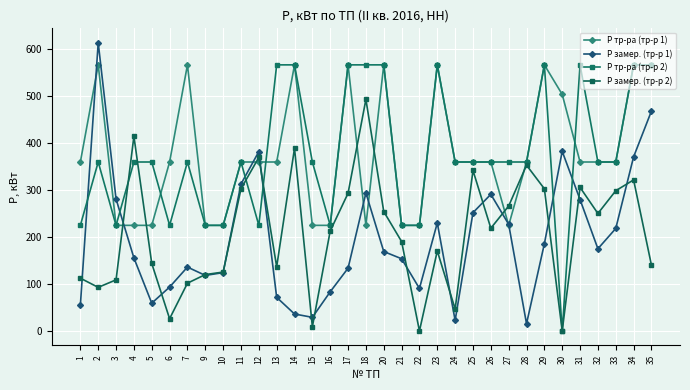

What is the difference between the Р замер. (тр-р 1) values at 26 and 13?

219.5